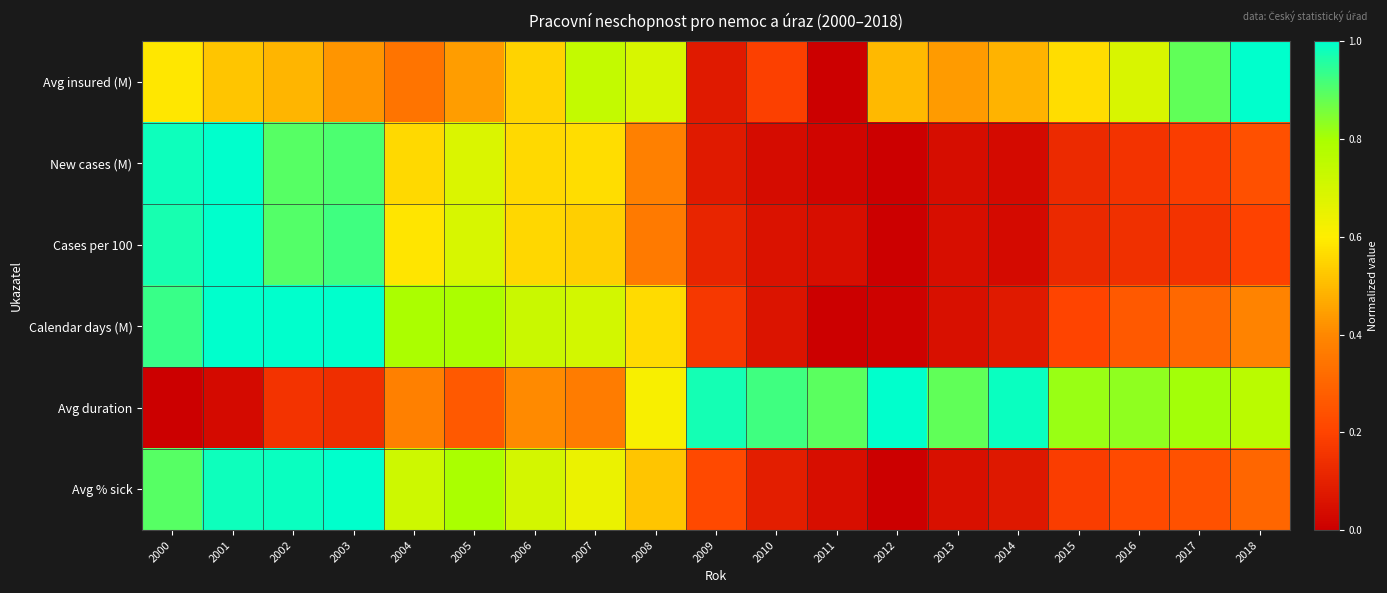

Reading left to right, transcribe all the data shown in this chart.

Avg insured (M): 2000=0.6	2001=0.5	2002=0.5	2003=0.4	2004=0.3	2005=0.4	2006=0.5	2007=0.7	2008=0.7	2009=0.1	2010=0.2	2011=0.0	2012=0.5	2013=0.4	2014=0.5	2015=0.6	2016=0.7	2017=0.9	2018=1.0
New cases (M): 2000=1.0	2001=1.0	2002=0.9	2003=0.9	2004=0.6	2005=0.7	2006=0.6	2007=0.6	2008=0.4	2009=0.1	2010=0.0	2011=0.0	2012=0.0	2013=0.0	2014=0.0	2015=0.1	2016=0.2	2017=0.2	2018=0.2
Cases per 100: 2000=1.0	2001=1.0	2002=0.9	2003=0.9	2004=0.6	2005=0.7	2006=0.6	2007=0.5	2008=0.4	2009=0.1	2010=0.1	2011=0.0	2012=0.0	2013=0.0	2014=0.0	2015=0.1	2016=0.1	2017=0.2	2018=0.2
Calendar days (M): 2000=0.9	2001=1.0	2002=1.0	2003=1.0	2004=0.8	2005=0.8	2006=0.7	2007=0.7	2008=0.6	2009=0.2	2010=0.1	2011=0.0	2012=0.0	2013=0.0	2014=0.1	2015=0.2	2016=0.3	2017=0.3	2018=0.4
Avg duration: 2000=0.0	2001=0.0	2002=0.2	2003=0.1	2004=0.4	2005=0.3	2006=0.4	2007=0.4	2008=0.6	2009=1.0	2010=0.9	2011=0.9	2012=1.0	2013=0.9	2014=1.0	2015=0.8	2016=0.8	2017=0.8	2018=0.8
Avg % sick: 2000=0.9	2001=1.0	2002=1.0	2003=1.0	2004=0.7	2005=0.8	2006=0.7	2007=0.6	2008=0.5	2009=0.2	2010=0.1	2011=0.0	2012=0.0	2013=0.0	2014=0.1	2015=0.2	2016=0.2	2017=0.2	2018=0.3